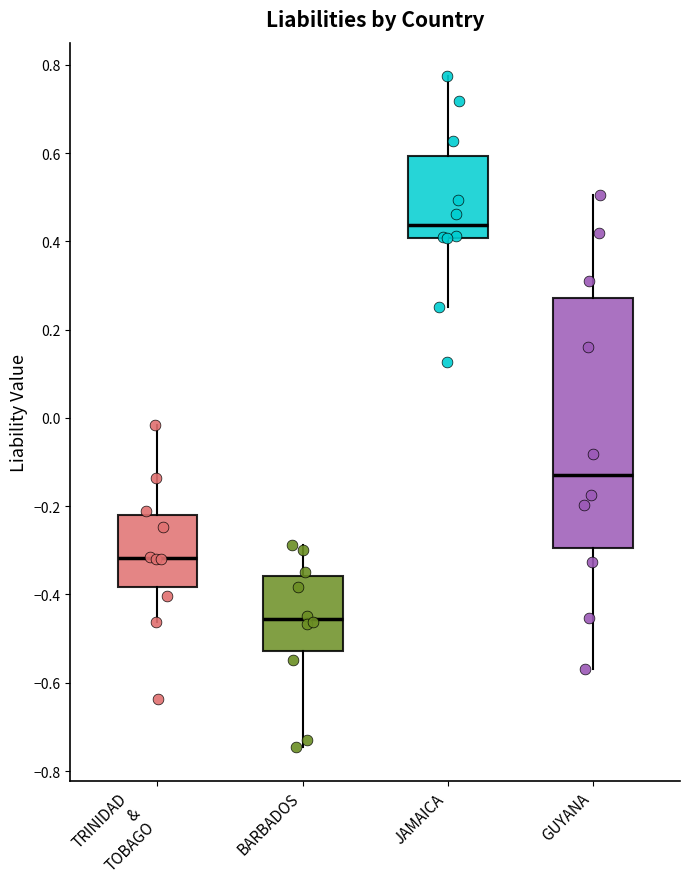

Comparing the boxes themselves (not the whiskers), which one is the tallest?

GUYANA